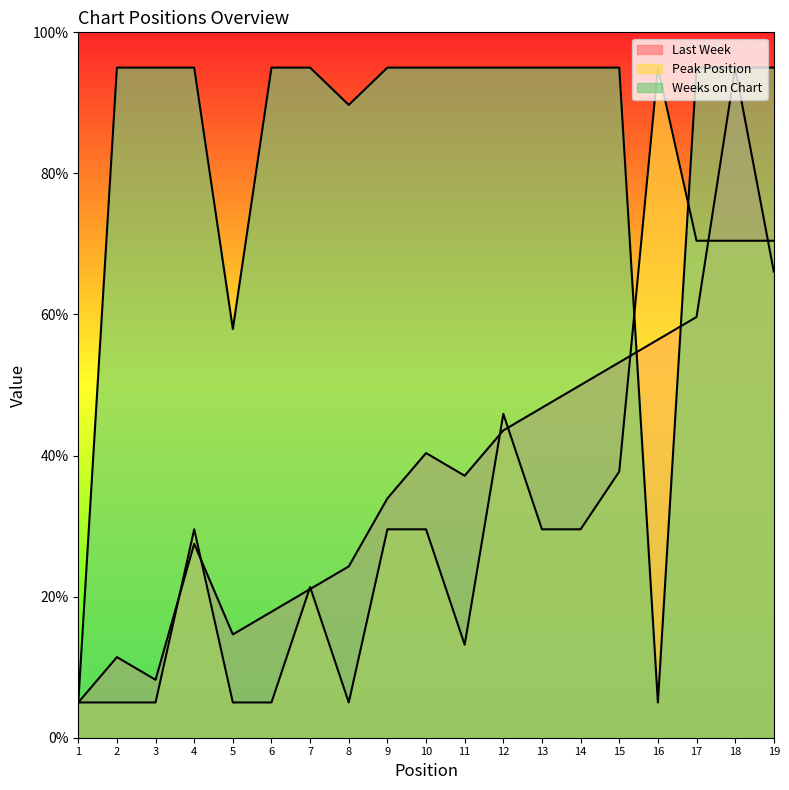

How many data points does each series have?

19